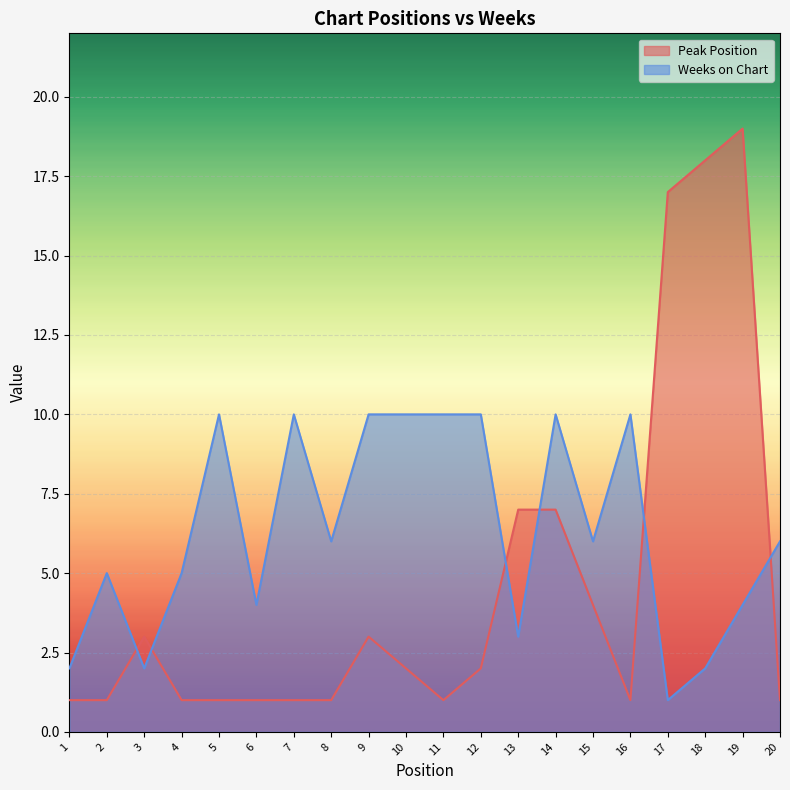

The value of Peak Position at 16 is 1. True or false?

True